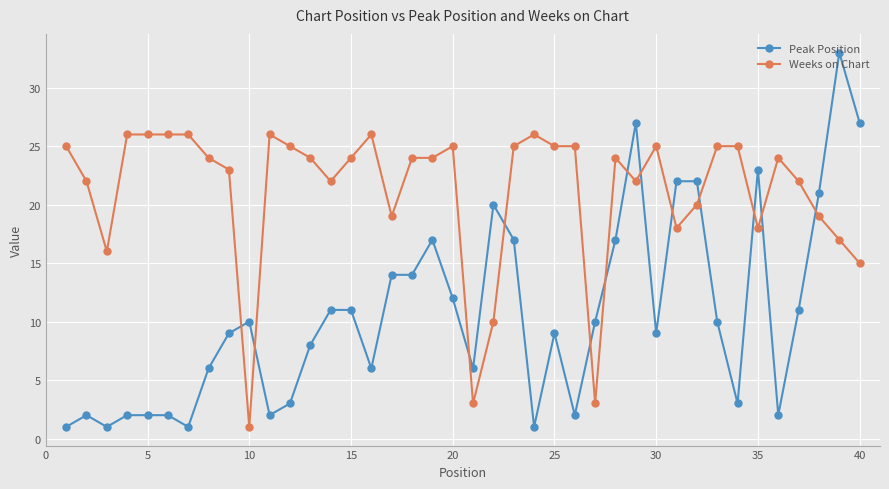

What is the difference between the maximum and minimum values in the Peak Position series?

32